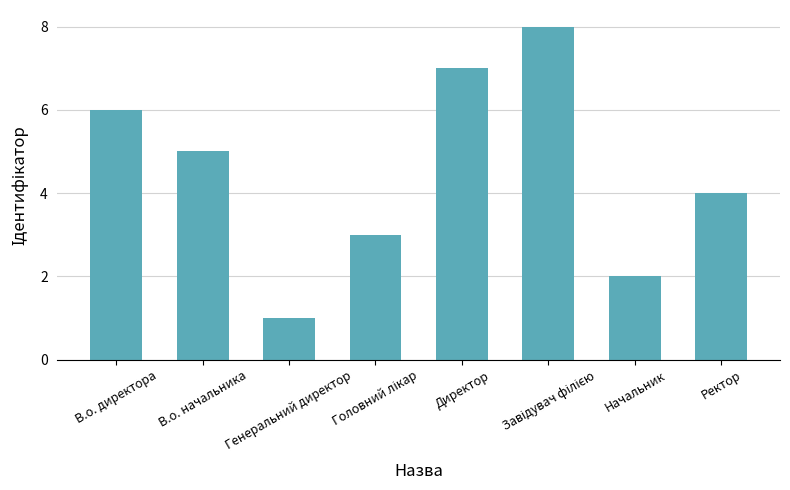

What is the label of the 7th bar from the left?

Начальник